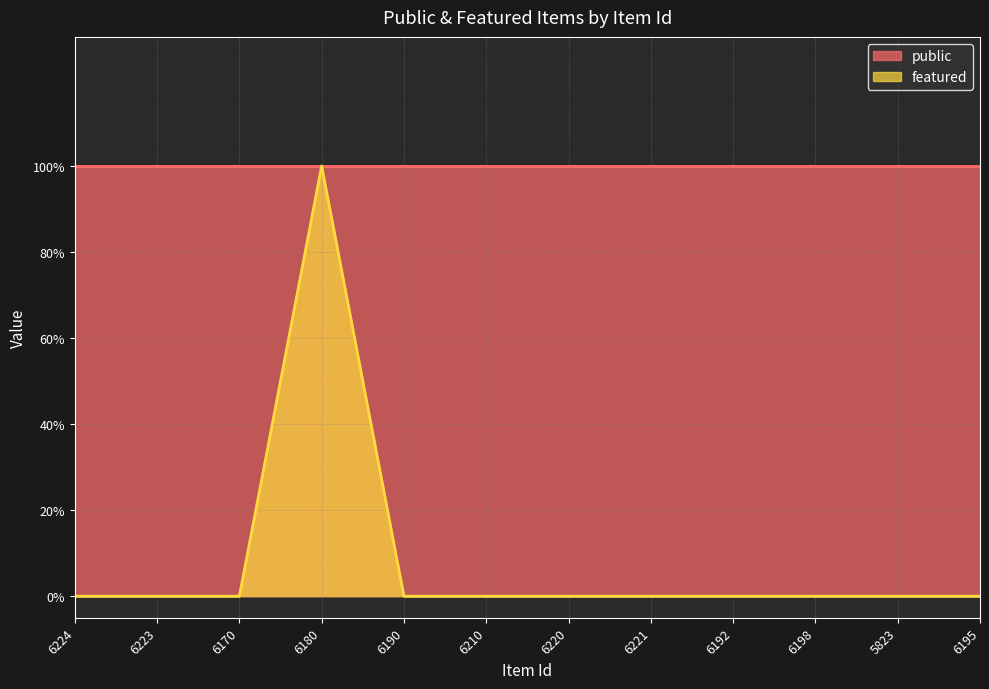

The chart shows a value of 0 at 6210. True or false?

False